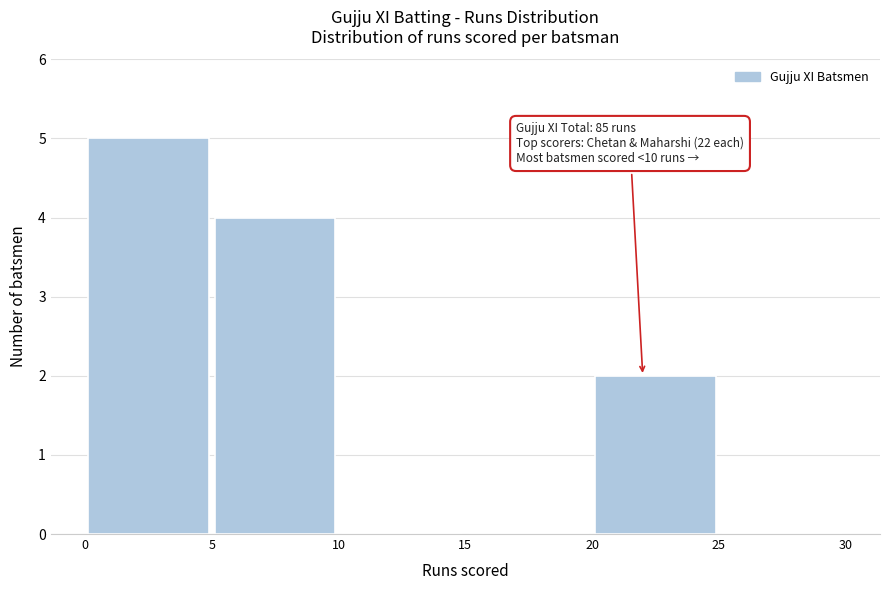

Over which range of the x-axis is the bar tallest?

0 to 5